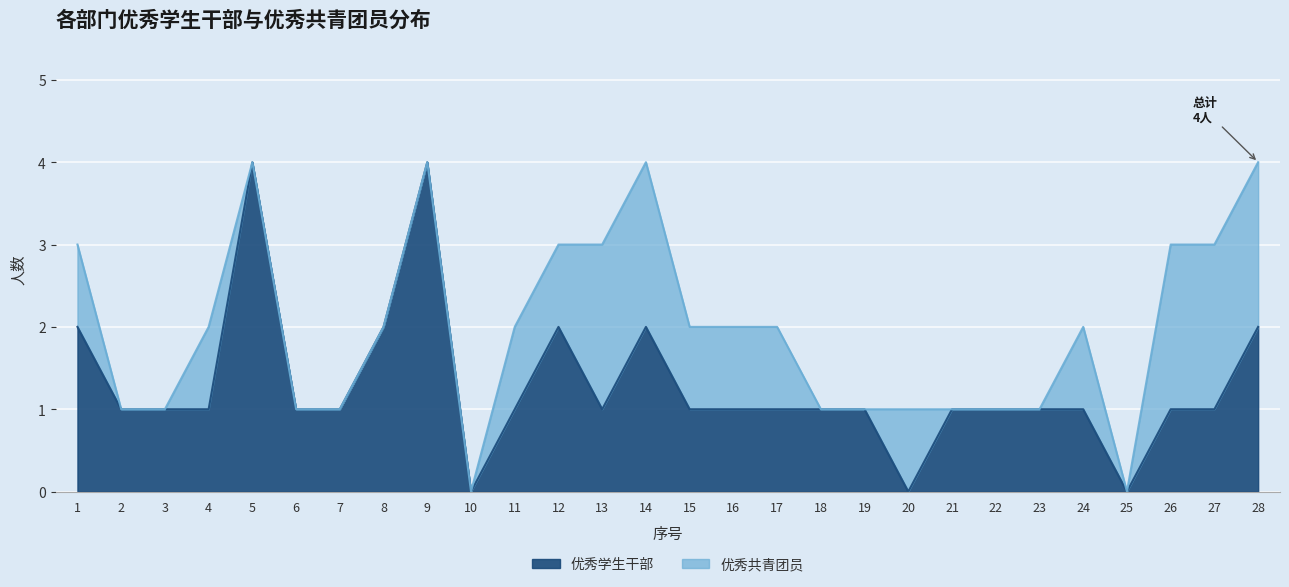

What is the difference between the values at 1 and 5?

2